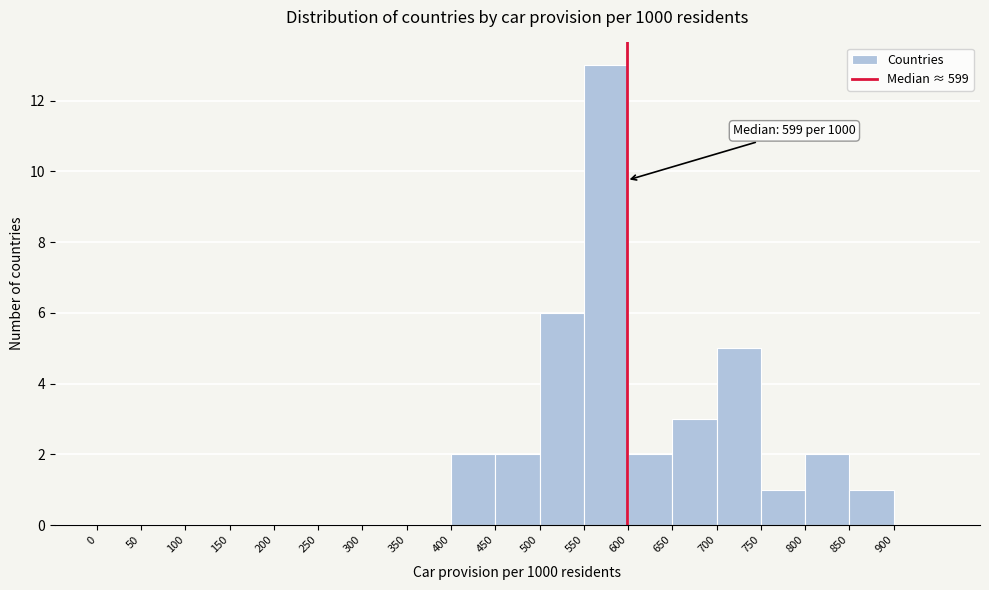

Which range on the x-axis has the tallest bar?

550 to 600